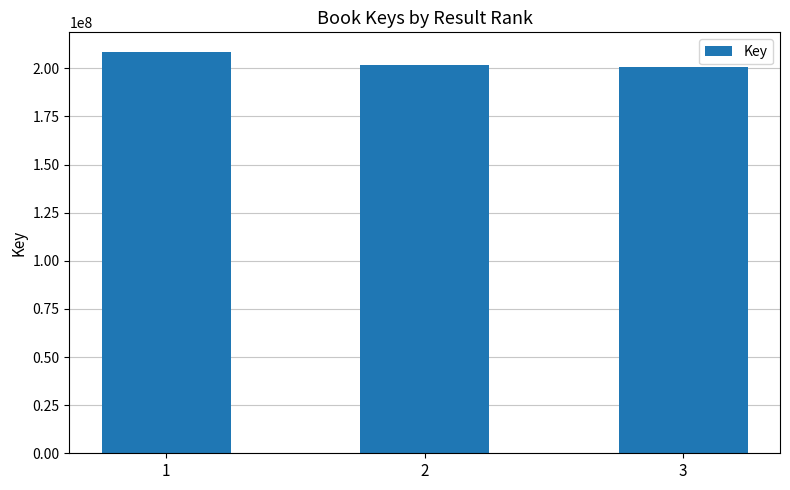

What is the value of the 1st bar from the left?

208259394